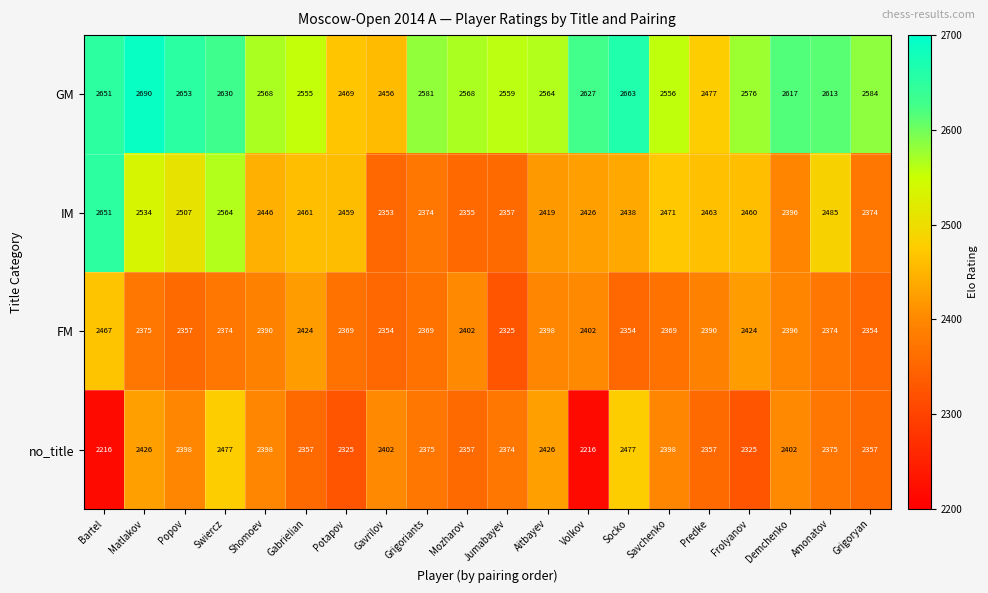

Which series has the largest total across all categories?

GM